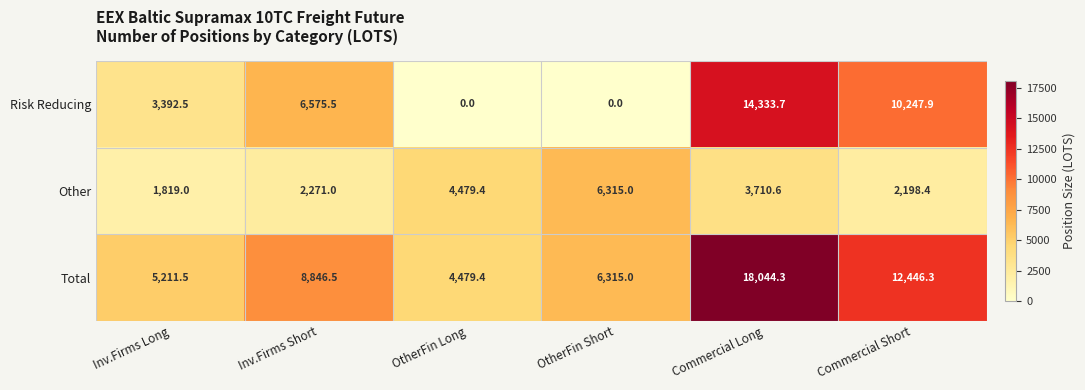

Where is Other nearest to the value 4067?

Commercial Long